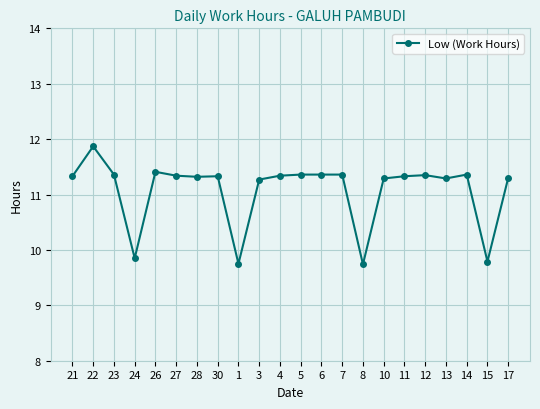

At which label is the value closest to 10?

24